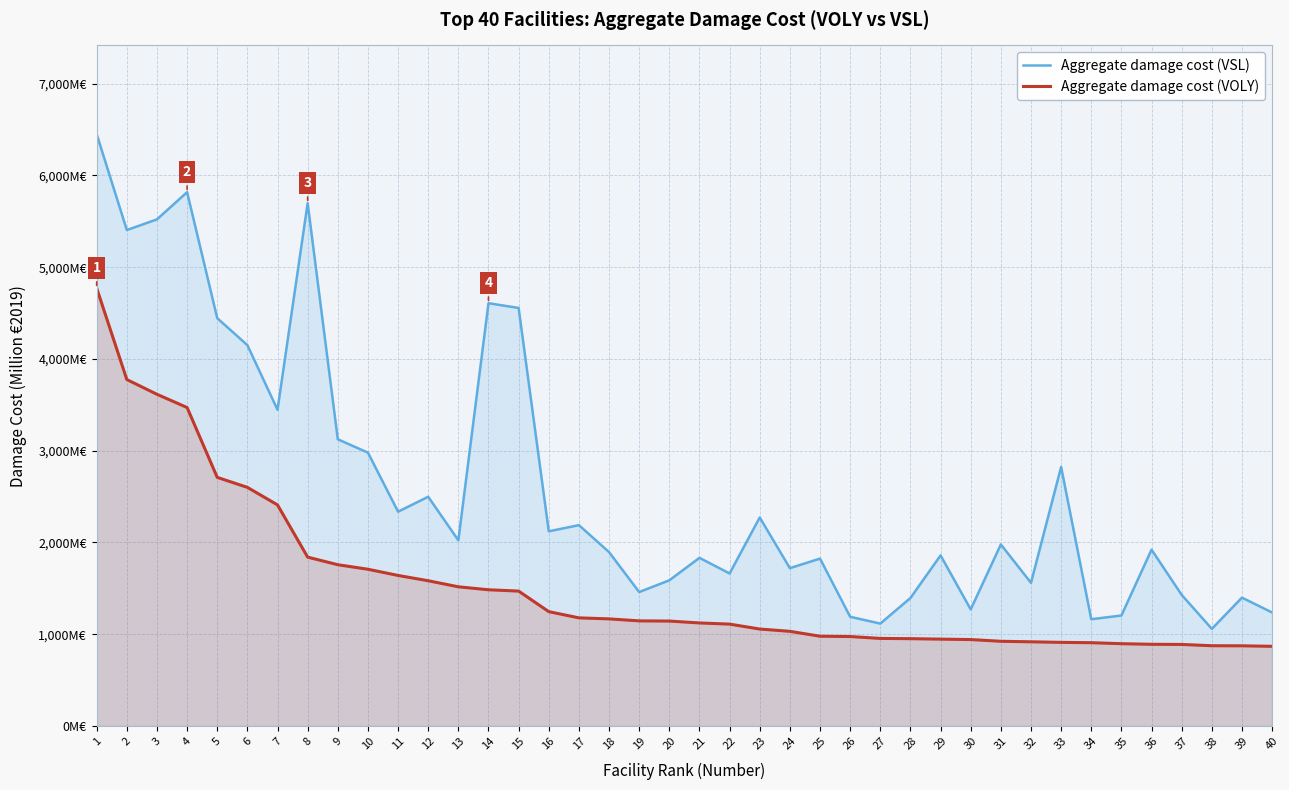

How many categories are shown in the chart?

40